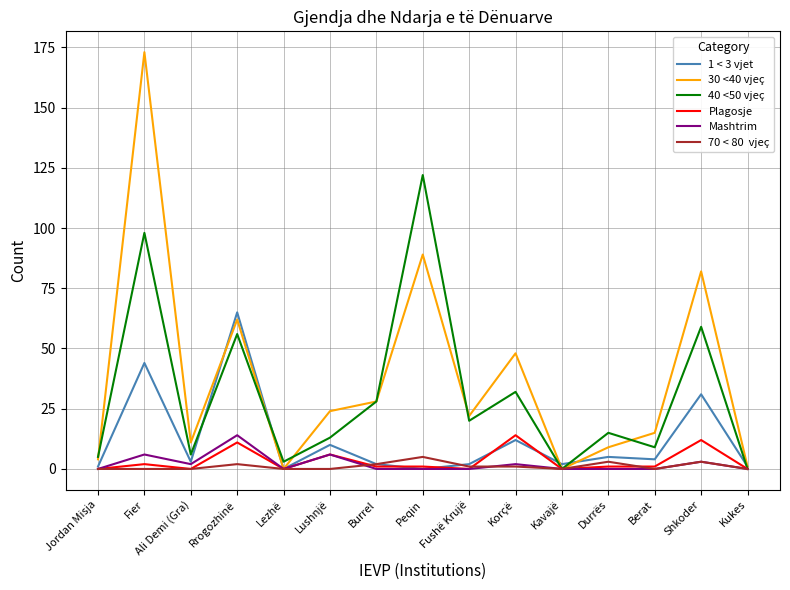

Which label corresponds to the largest value in the chart?

Fier